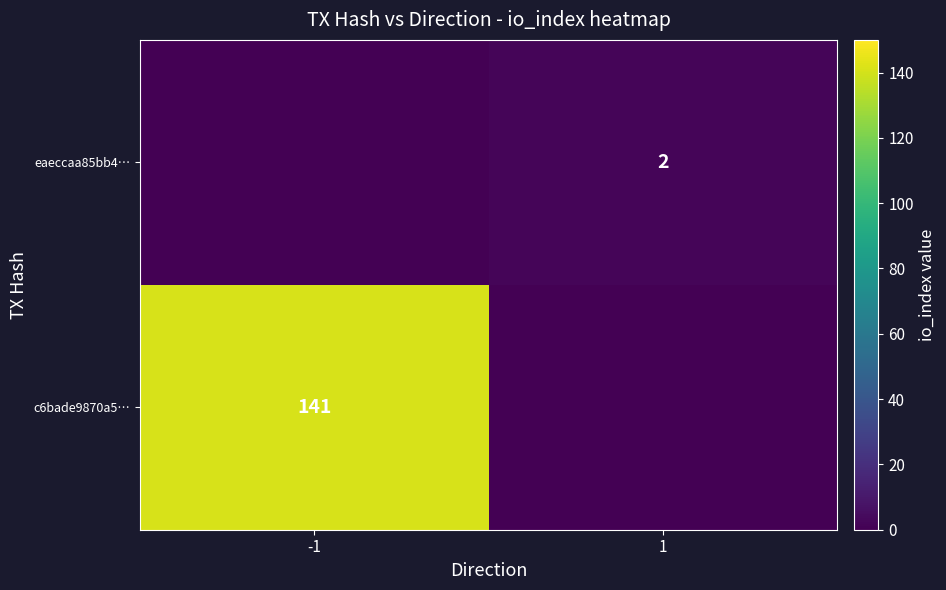

Is it true that eaeccaa85bb4… equals 3 at 1?

False